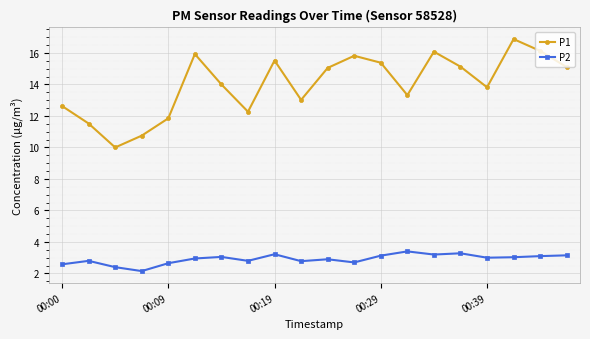

What is the average value of the P1 series?

14.0